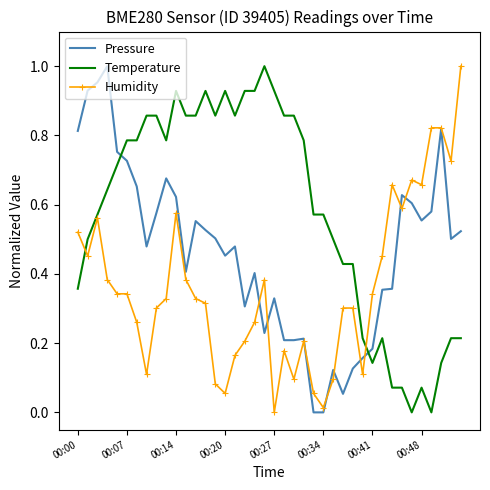

List the series in order of their overall mean, highest first.

Temperature, Pressure, Humidity